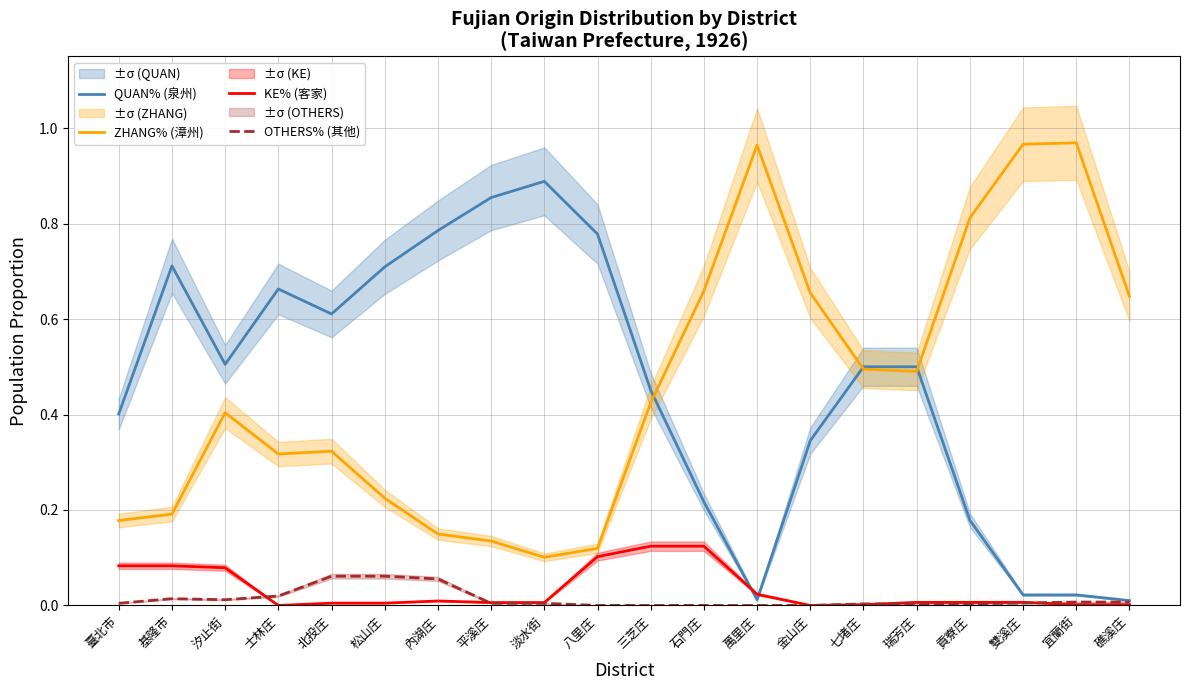

Is it true that OTHERS% (其他) equals 0.0 at 萬里庄?

True